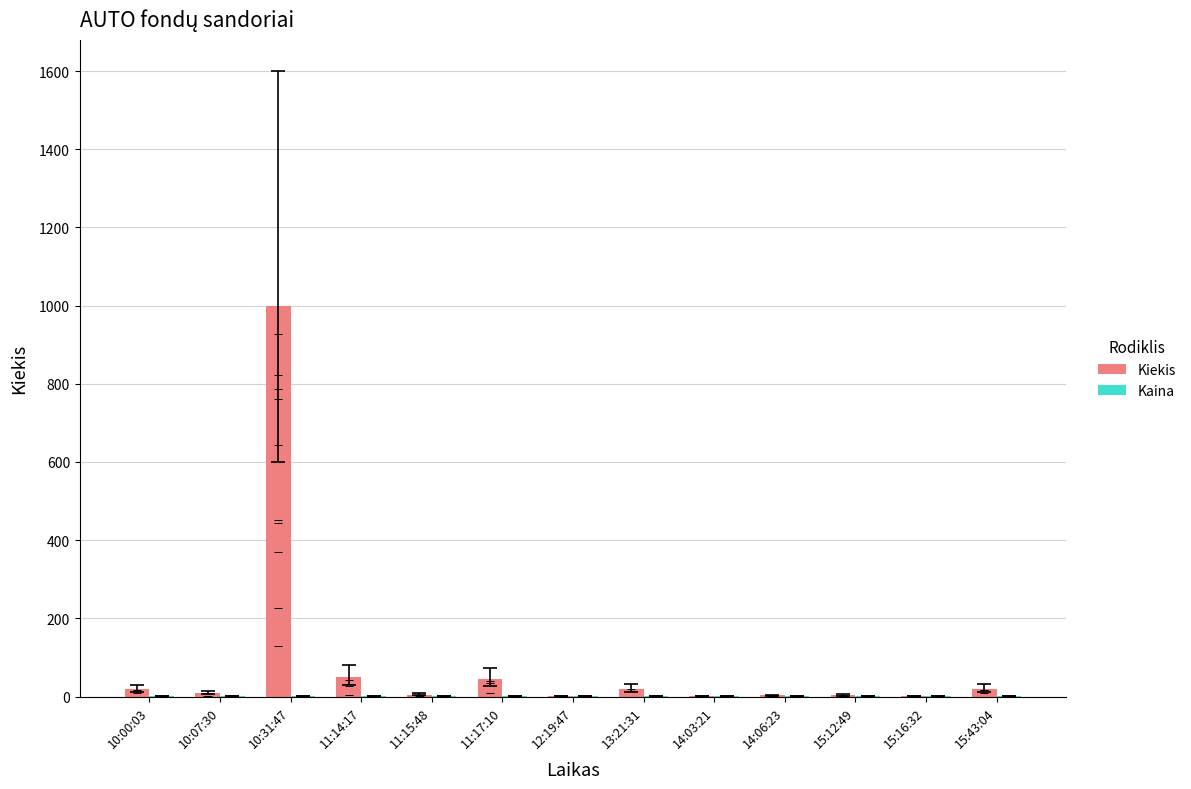

What is the sum of all Kaina values?

11.8